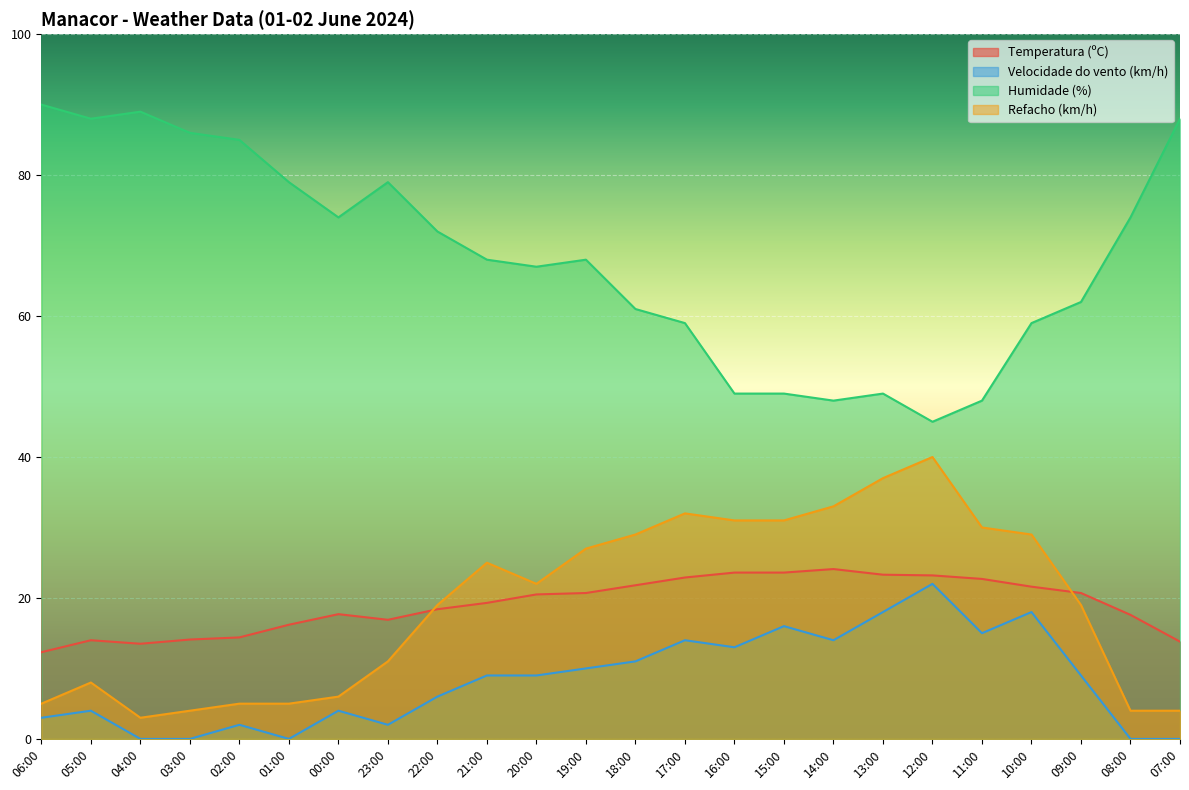

What value does the Velocidade do vento (km/h) series have at 17:00?

14.0